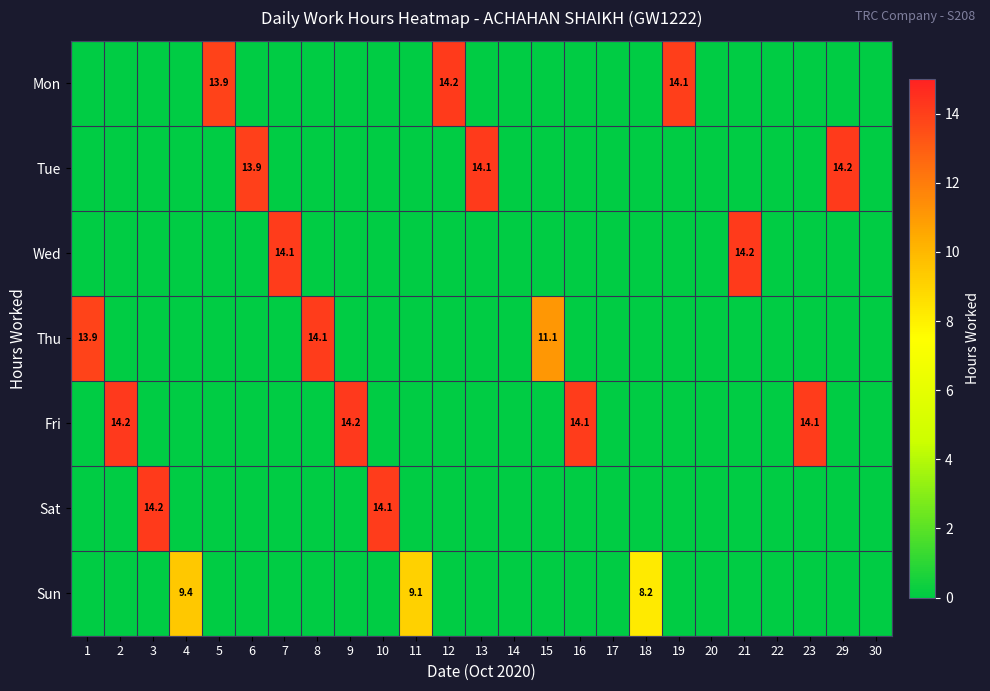

Which category has the highest value in the row_5 series?

3